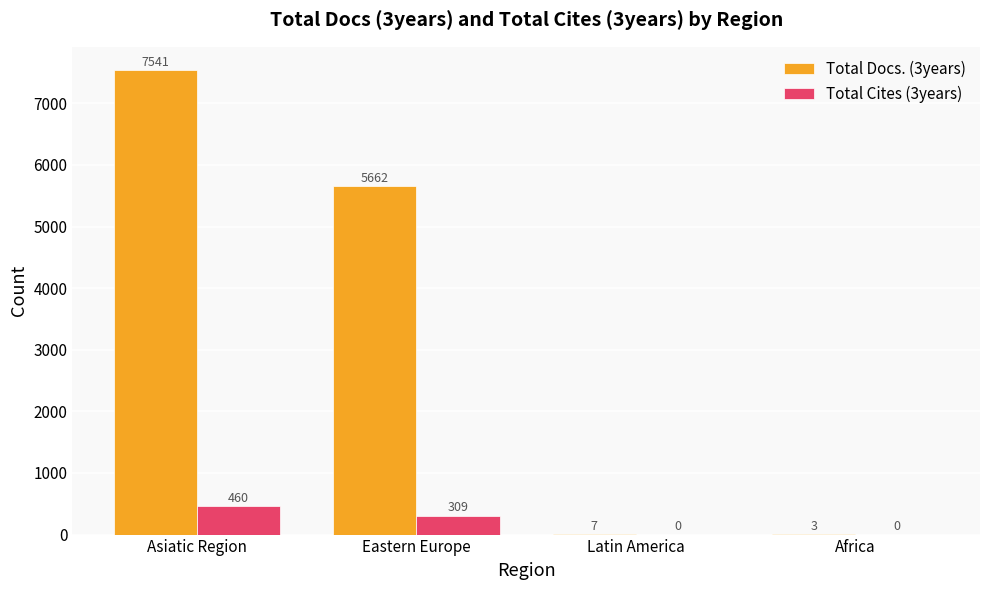

Which series changed the most between Eastern Europe and Latin America?

Total Docs. (3years)